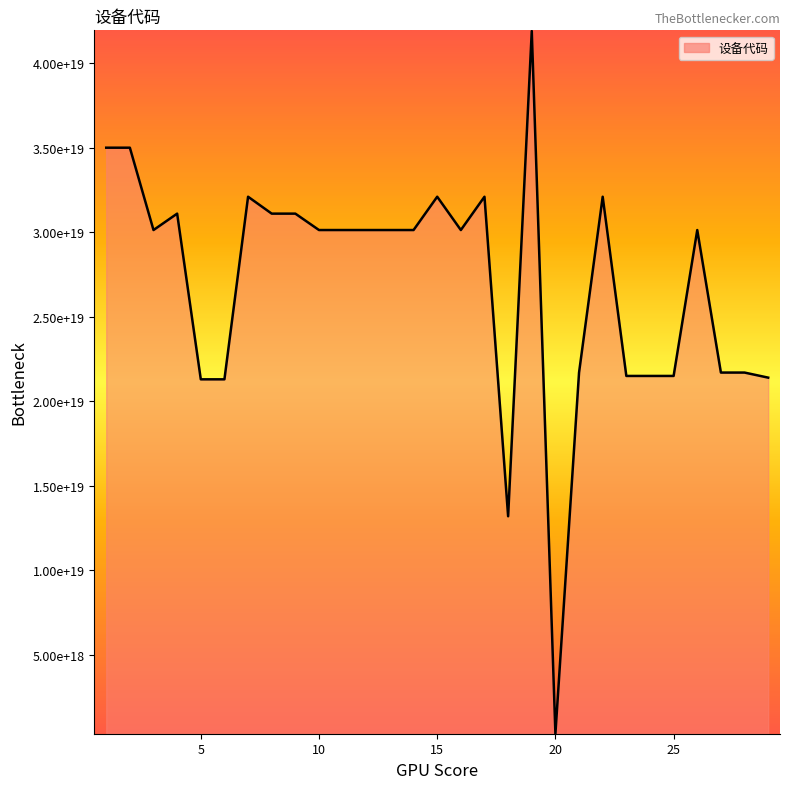

Does the chart display data point markers on the line(s)?

No